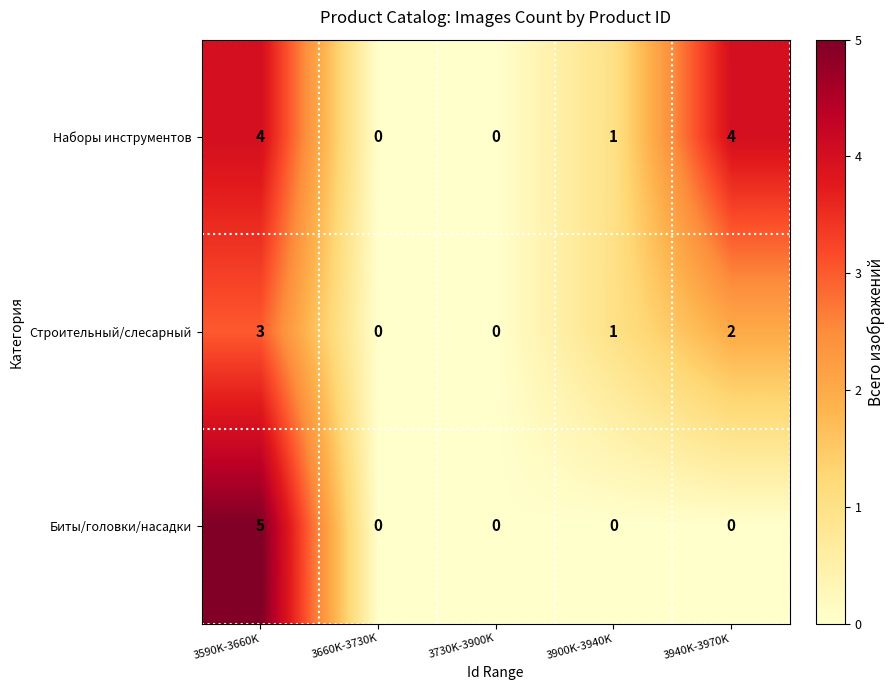

At which category is the sum across all series the highest?

3590K-3660K